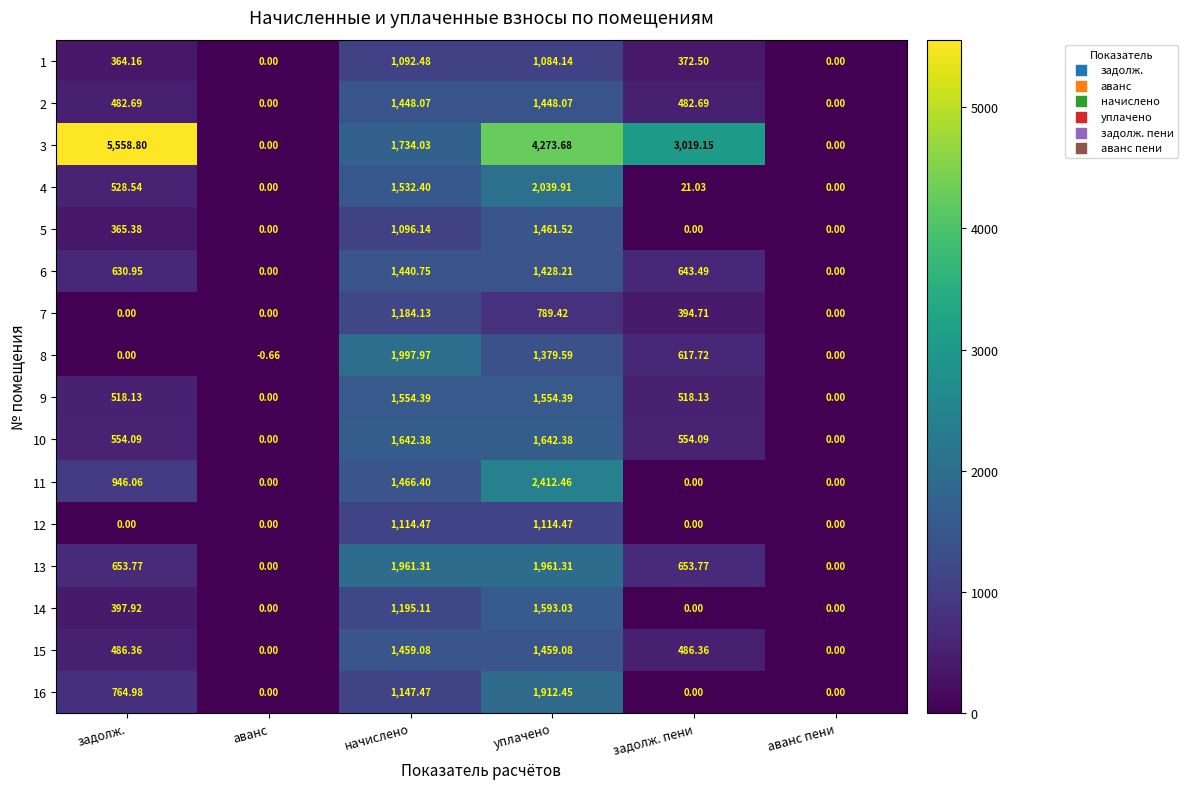

Which category has the lowest value across all series?

аванс